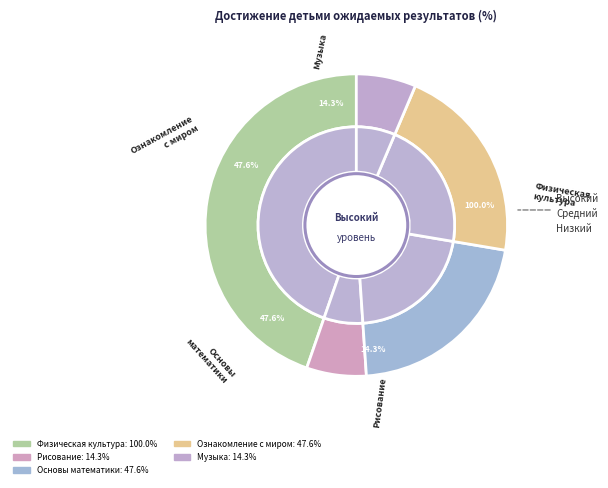

How many segments does this pie chart have?

5